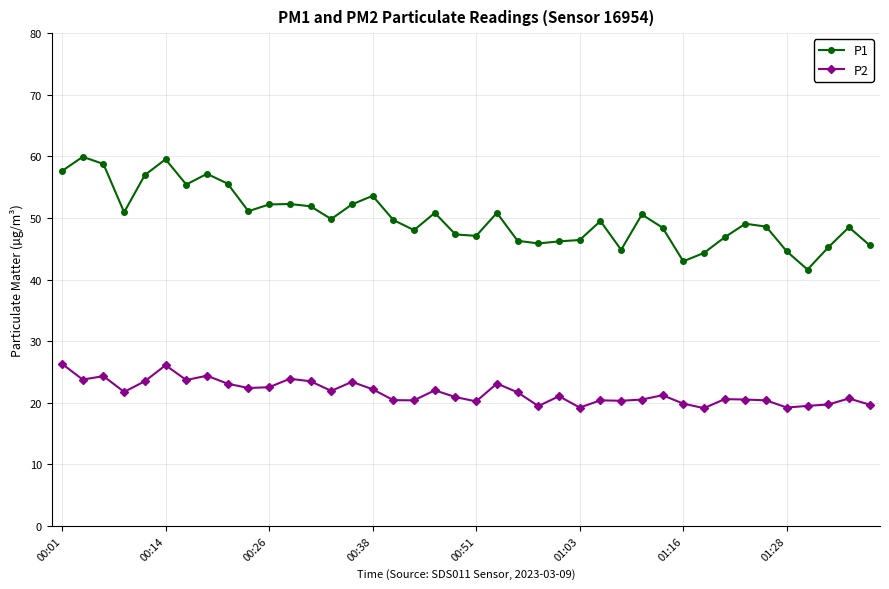

True or false: P1 and P2 intersect in this chart.

False